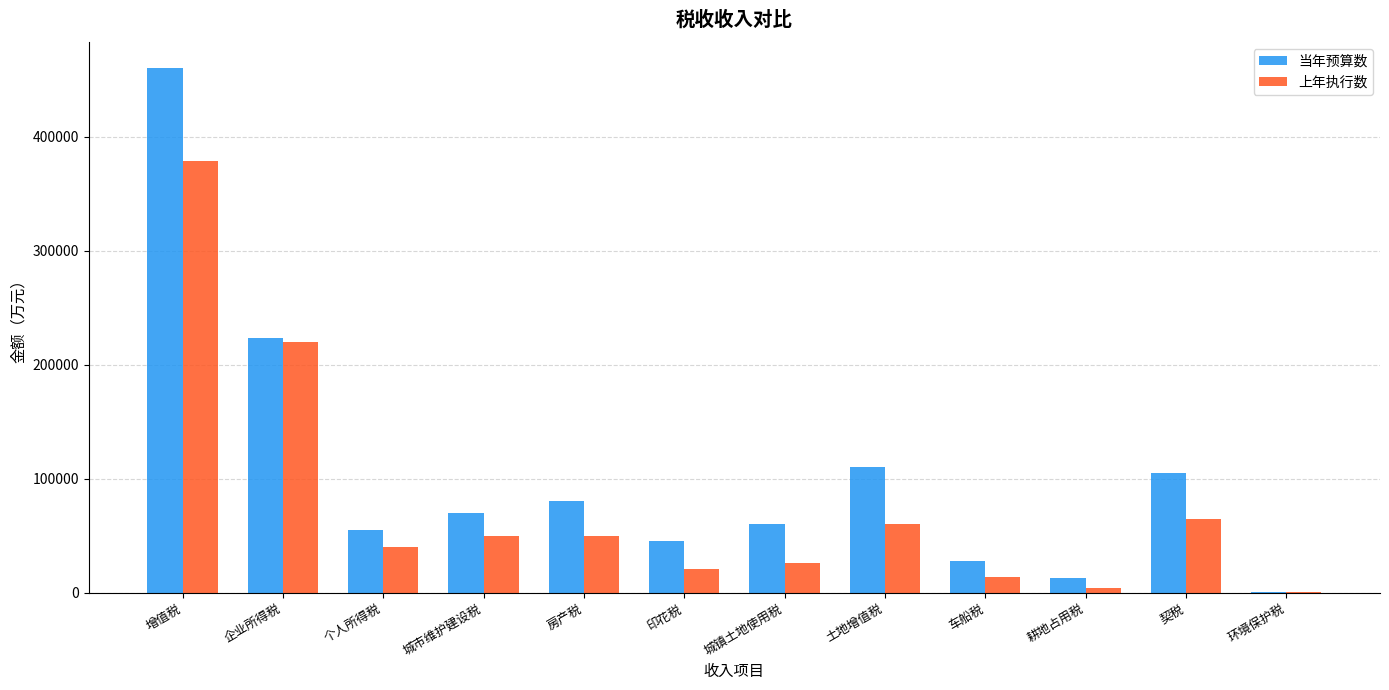

Are the bars grouped side by side (vs. stacked)?

Yes